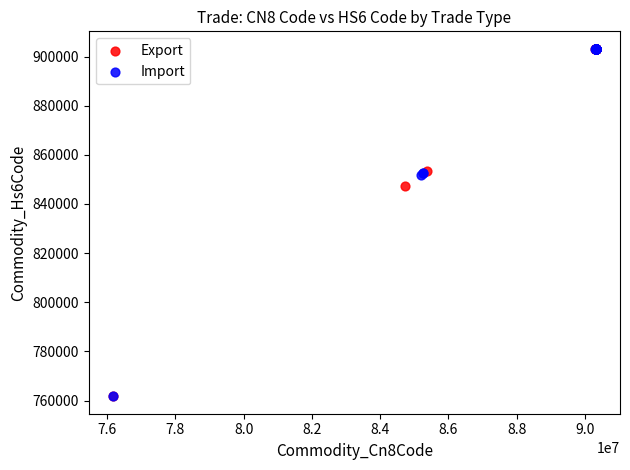

What are all the series names shown in the legend?

Export, Import